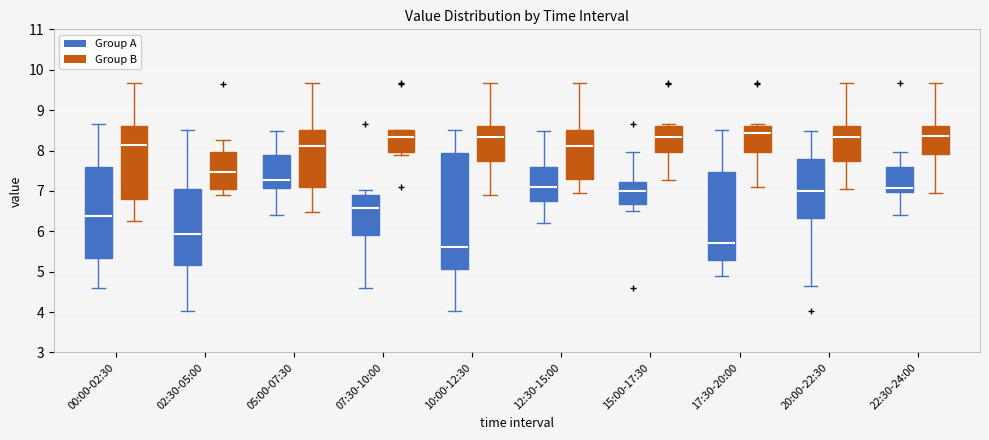

Comparing the boxes themselves (not the whiskers), which one is the tallest?

10:00-12:30 (Group A)